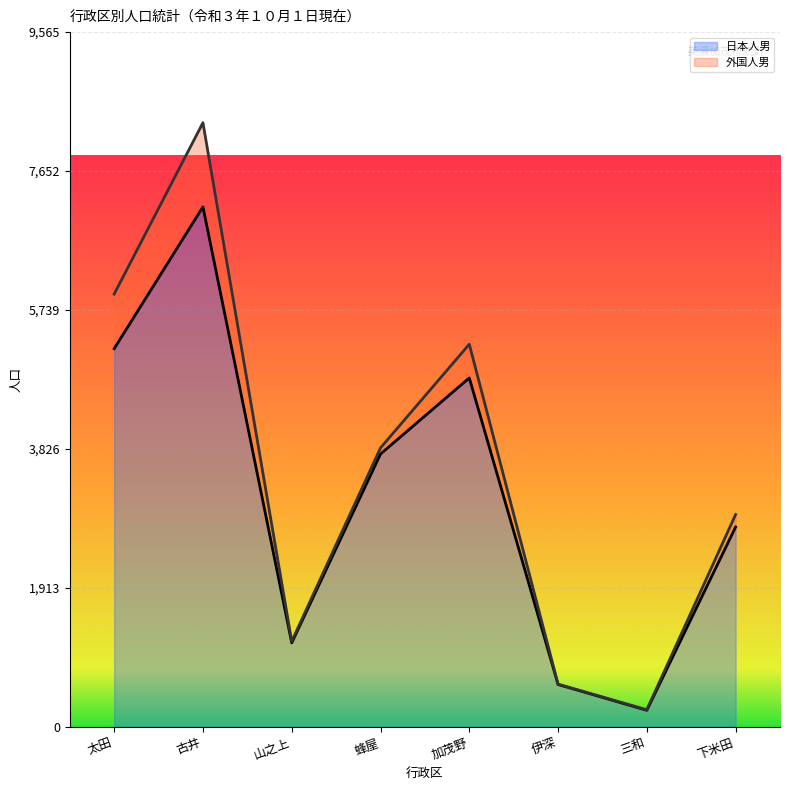

Count the number of categories in the chart.

8